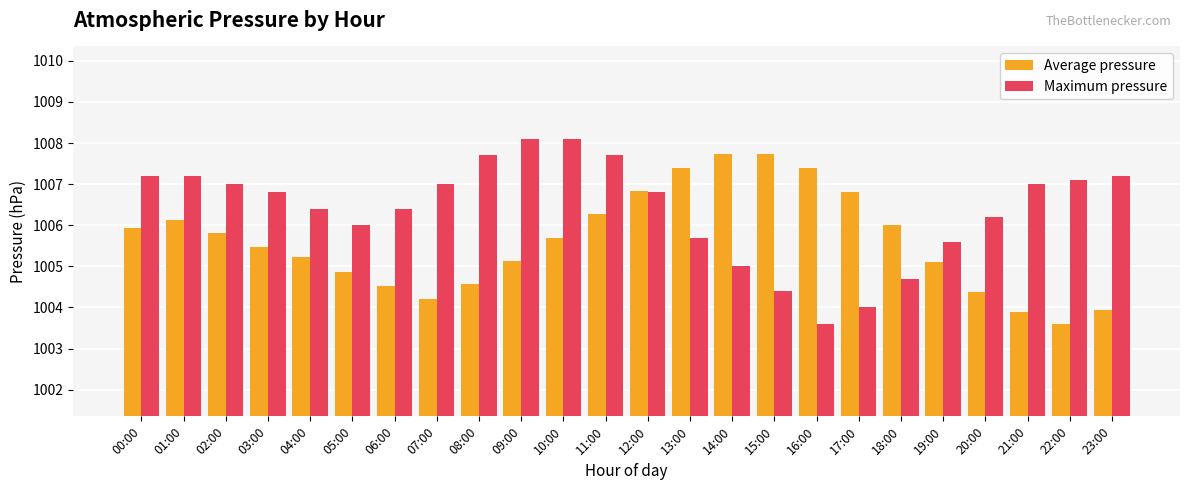

Rank the series by their maximum value, from lowest to highest.

Average pressure, Maximum pressure